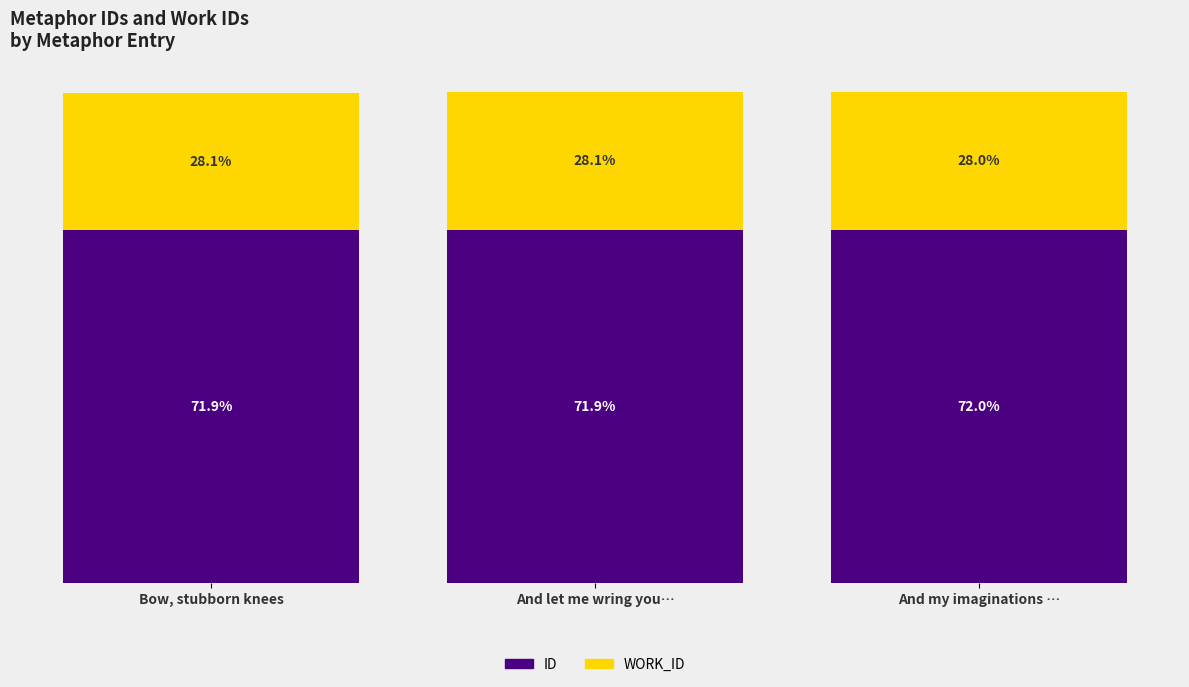

Does the chart contain stacked bars?

Yes